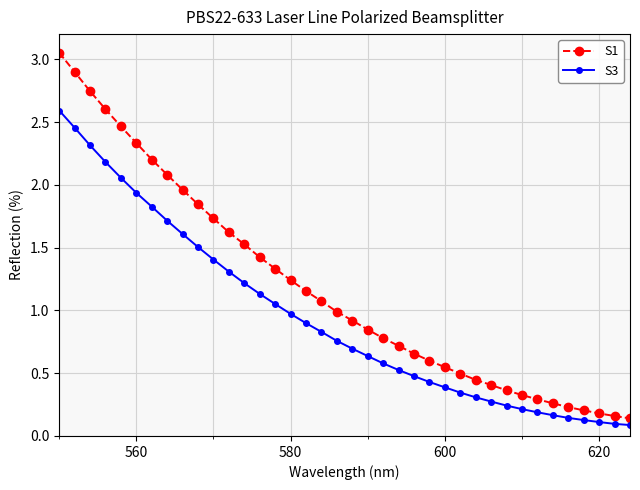

At how many categories does at least one series exceed 0?

38